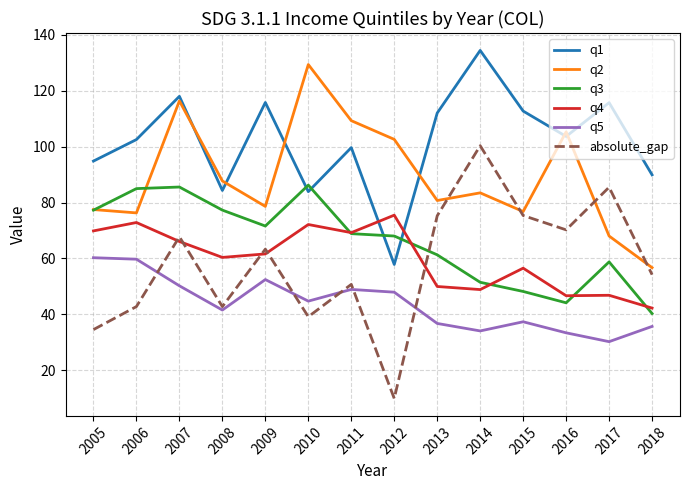

At how many categories does at least one series exceed 67?

14